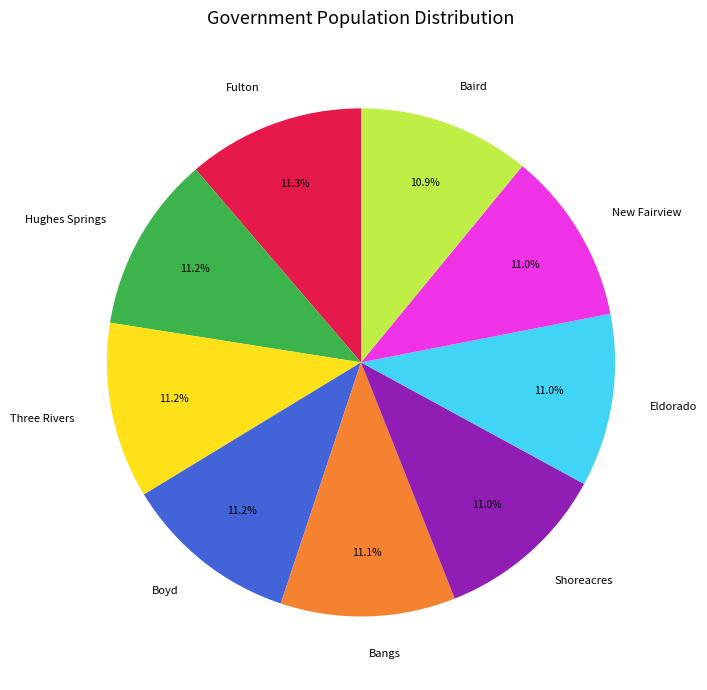

To the nearest percent, what portion does Bangs represent?

11%